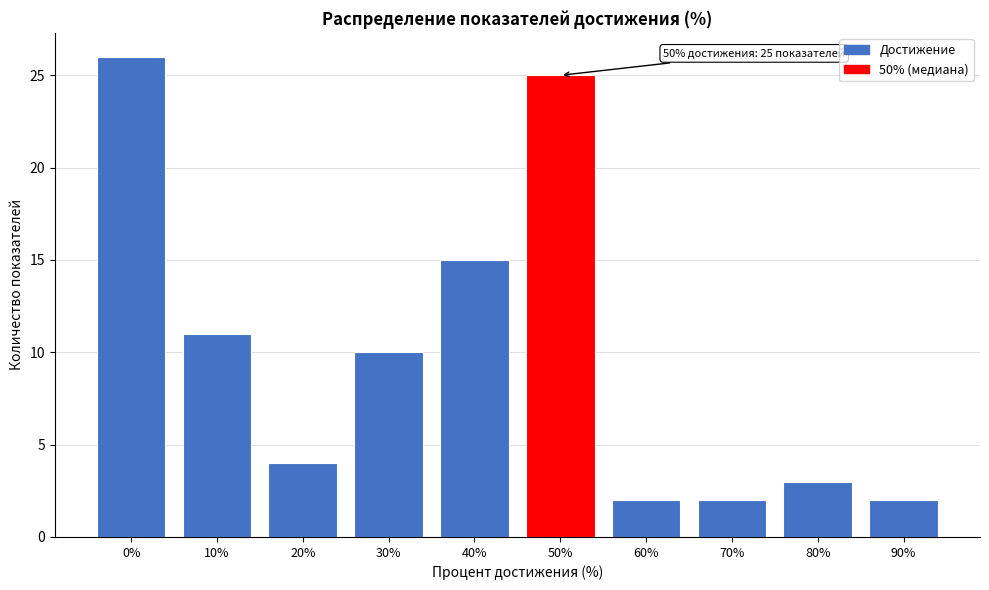

Reading left to right, what are all the values shown in this chart?

26	11	4	10	15	25	2	2	3	2